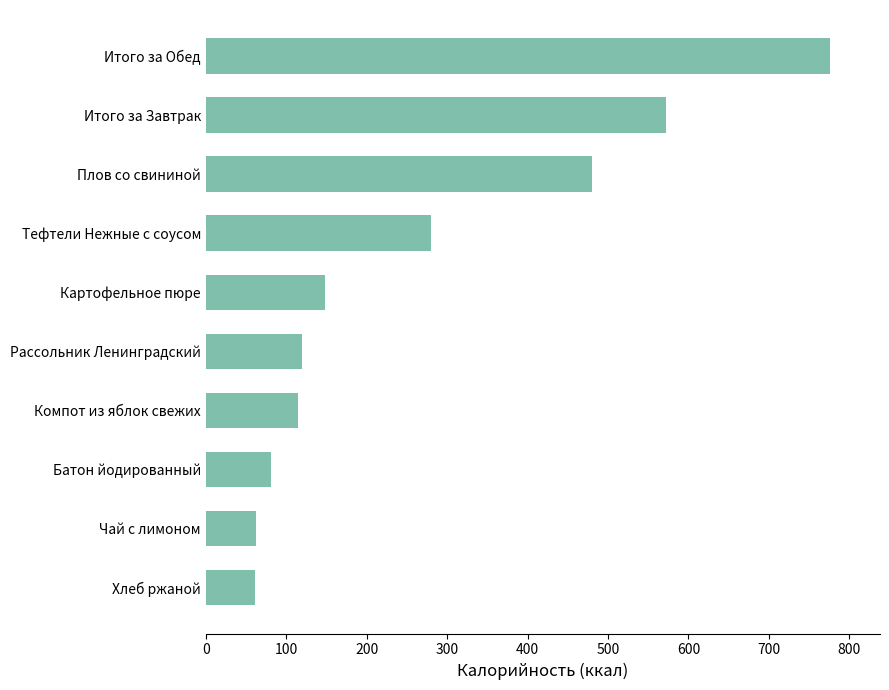

The value at Итого за Завтрак is 572. True or false?

True